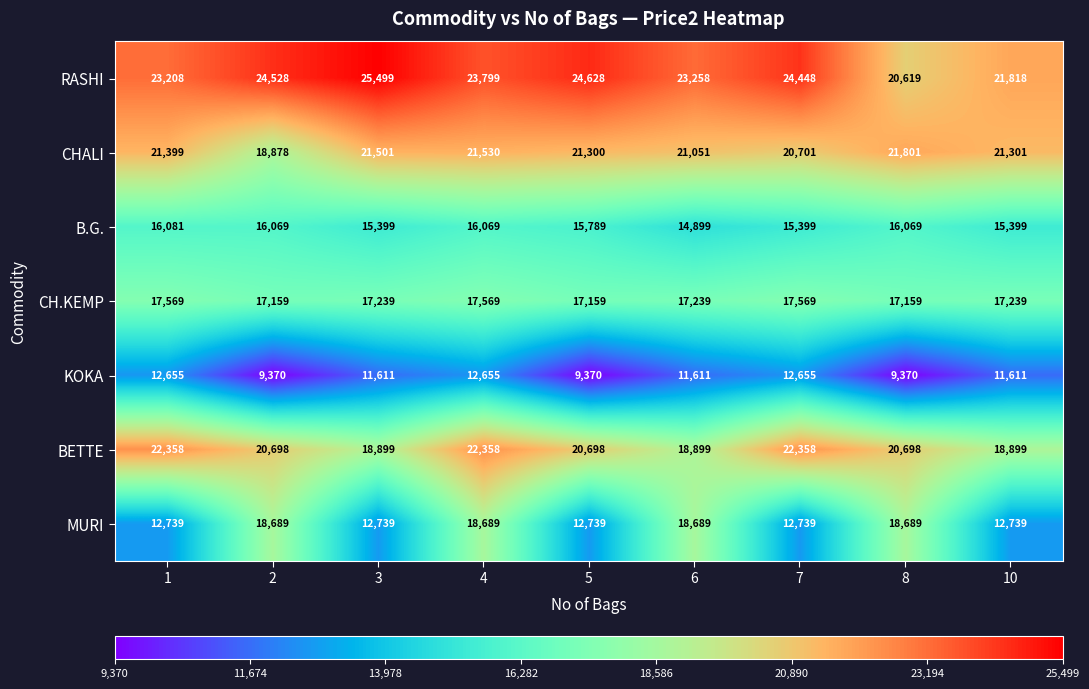

Rank the series at 7 from highest to lowest value.

RASHI, BETTE, CHALI, CH.KEMP, B.G., MURI, KOKA